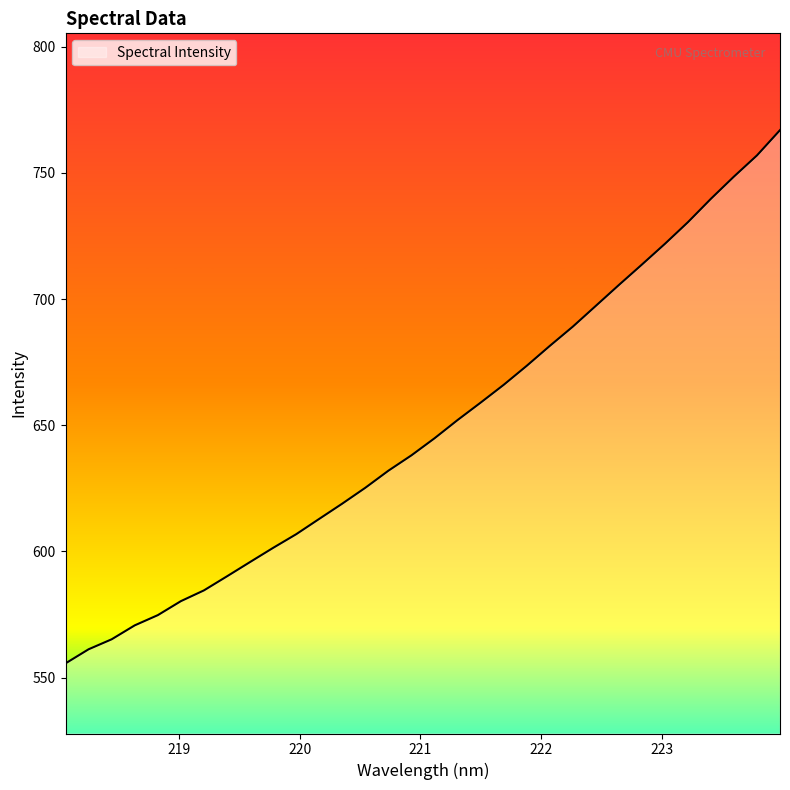

What is the sum of all values?

20760.7